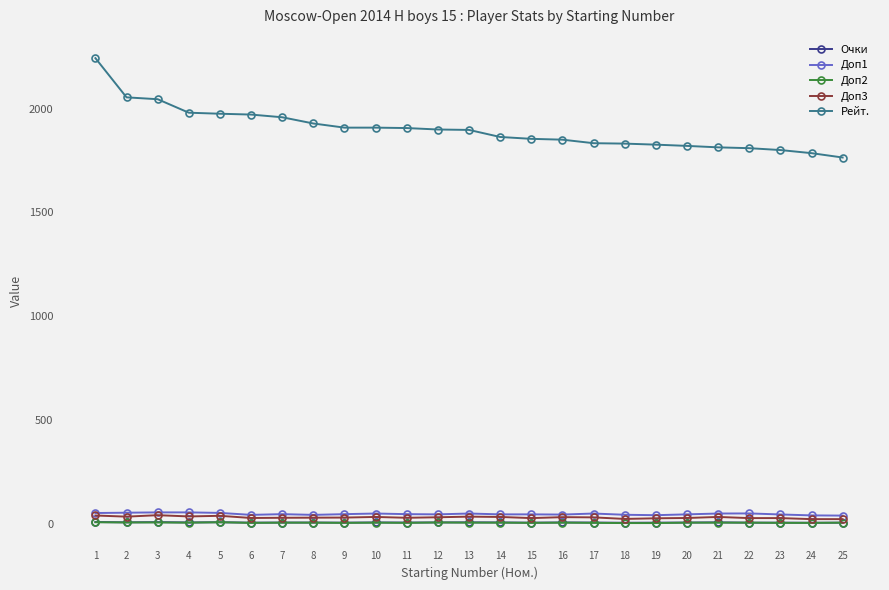

What value does the Доп1 series have at 22?

49.5